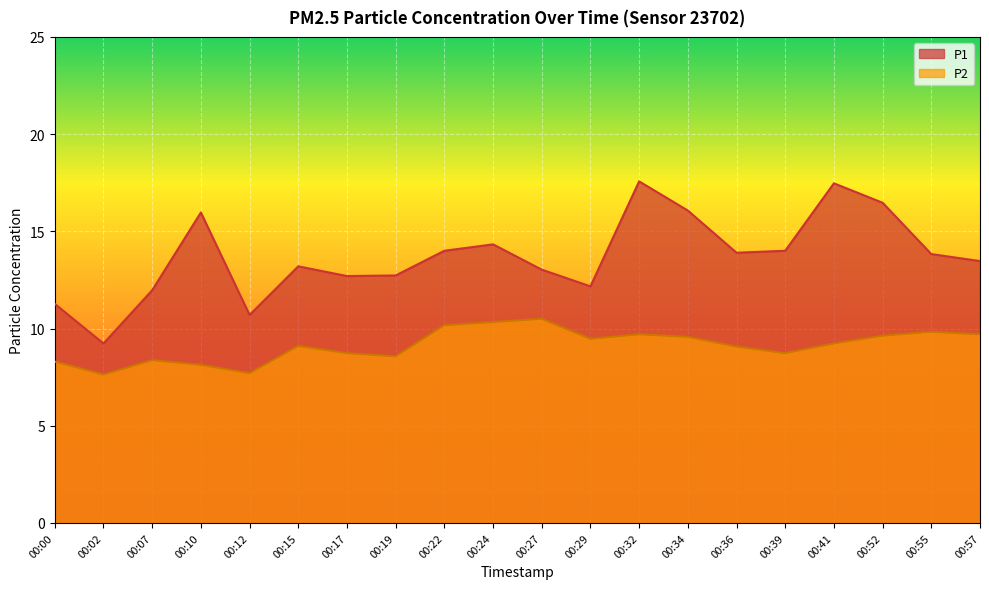

Rank the series by their maximum value, from lowest to highest.

P2, P1